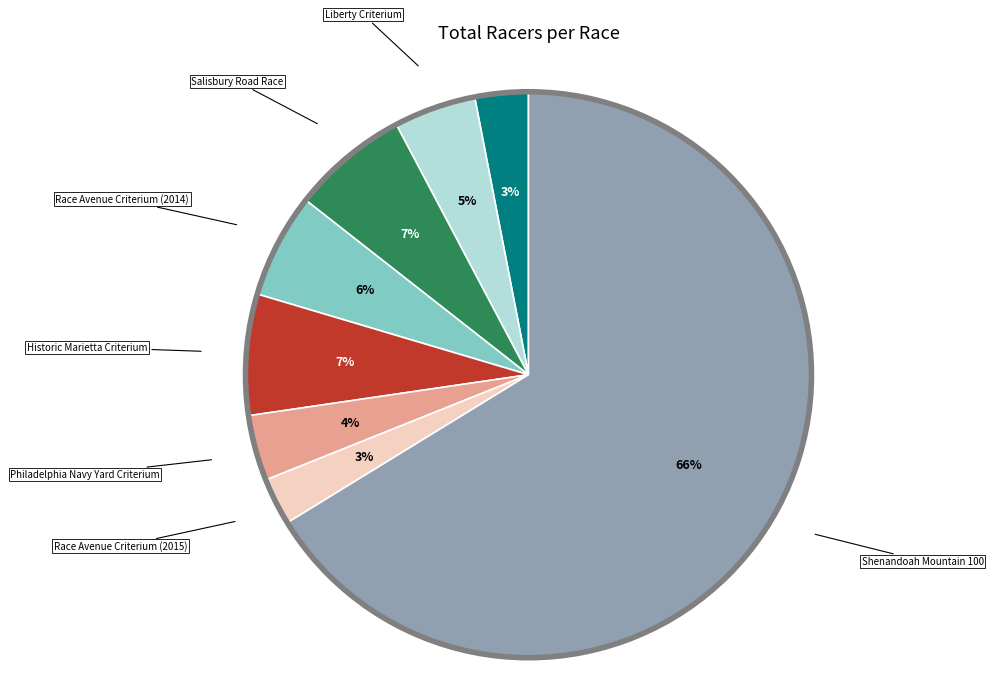

Does any single category account for the majority?

Yes